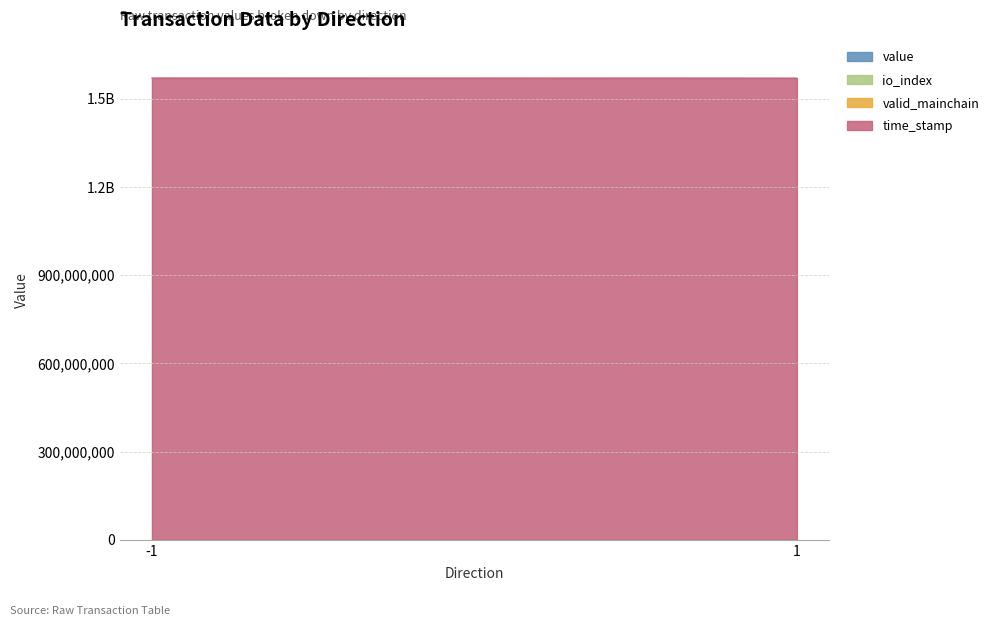

Reading left to right, list all the values displayed in this chart.

value: 67.1	66.7
io_index: 13.0	2.0
valid_mainchain: 1.0	1.0
time_stamp: 1570426088.0	1570102459.0